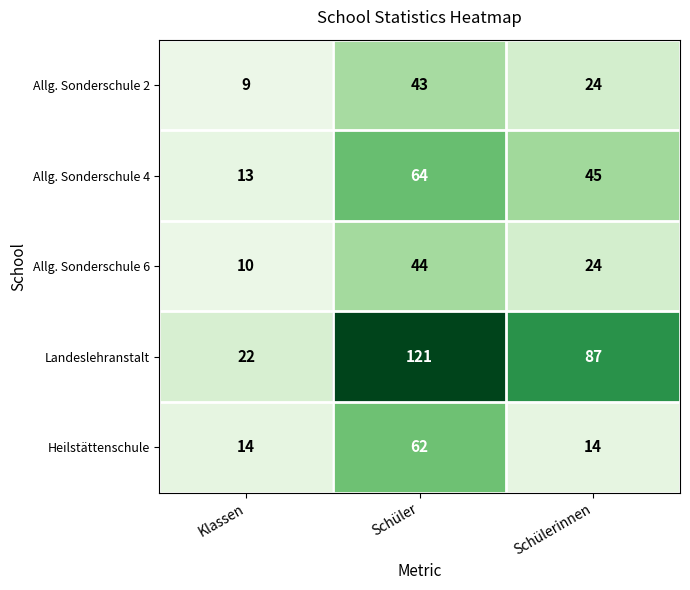

What is the difference between the Allg. Sonderschule 6 values at Schüler and Schülerinnen?

20